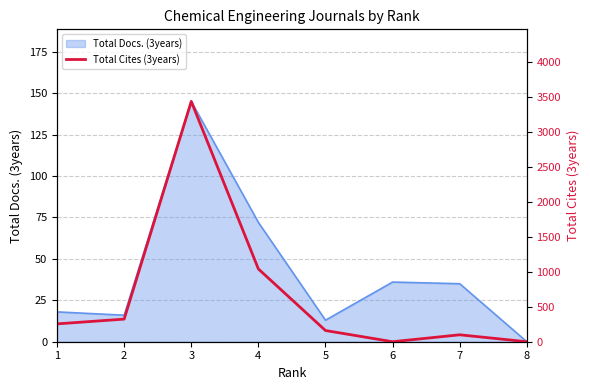

What is the difference between the second highest and second lowest values?

1040